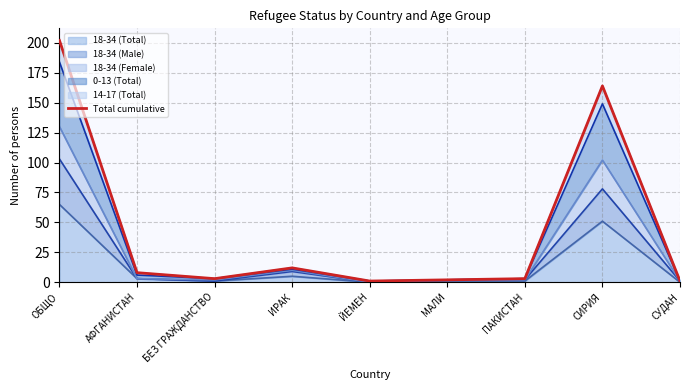

How many points are higher than both their immediate neighbors (excluding endpoints)?

2